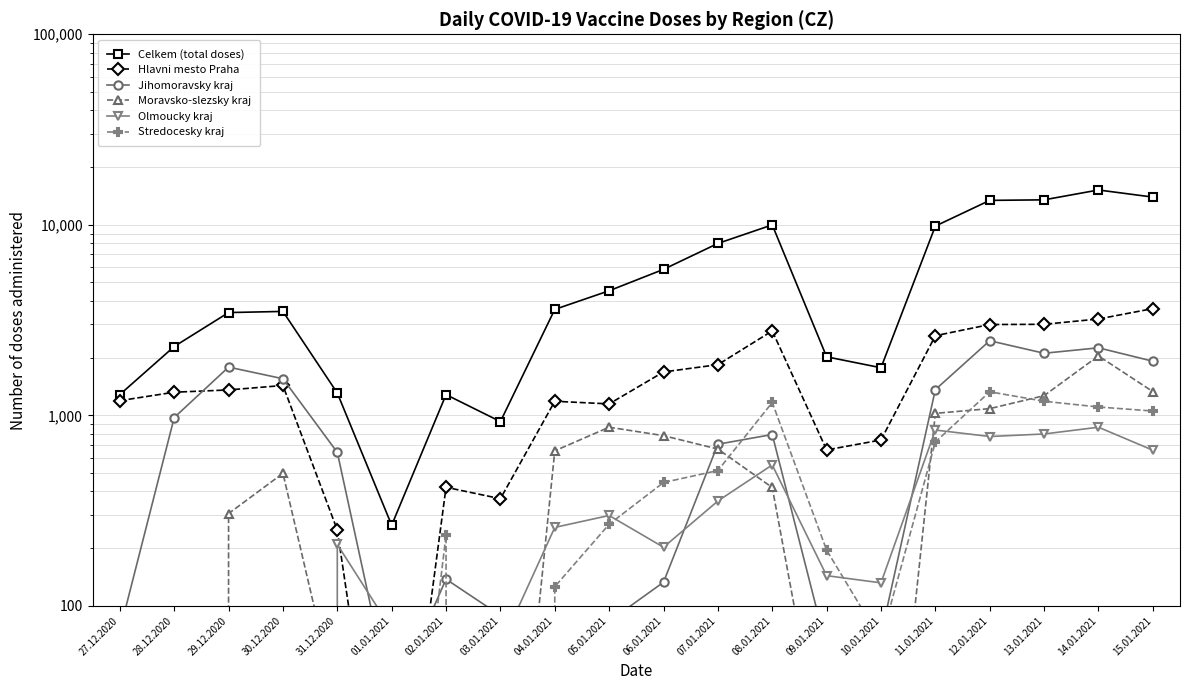

What is the sum of all Moravsko-slezsky kraj values?

10989